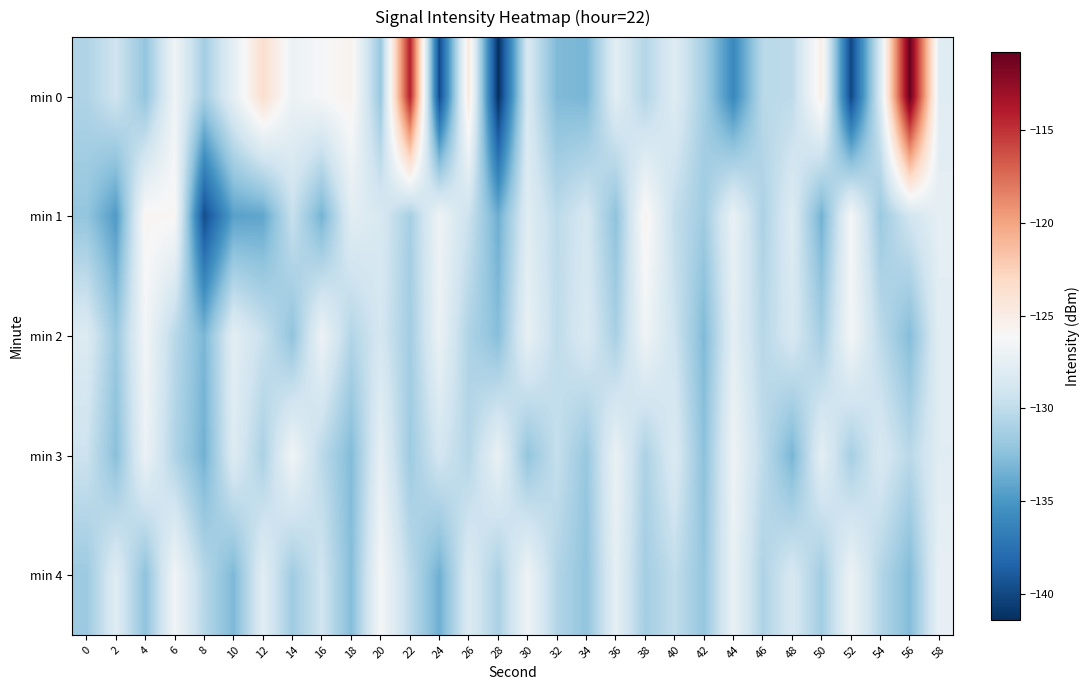

List the series in order of their peak value, lowest first.

min 3, min 2, min 4, min 1, min 0